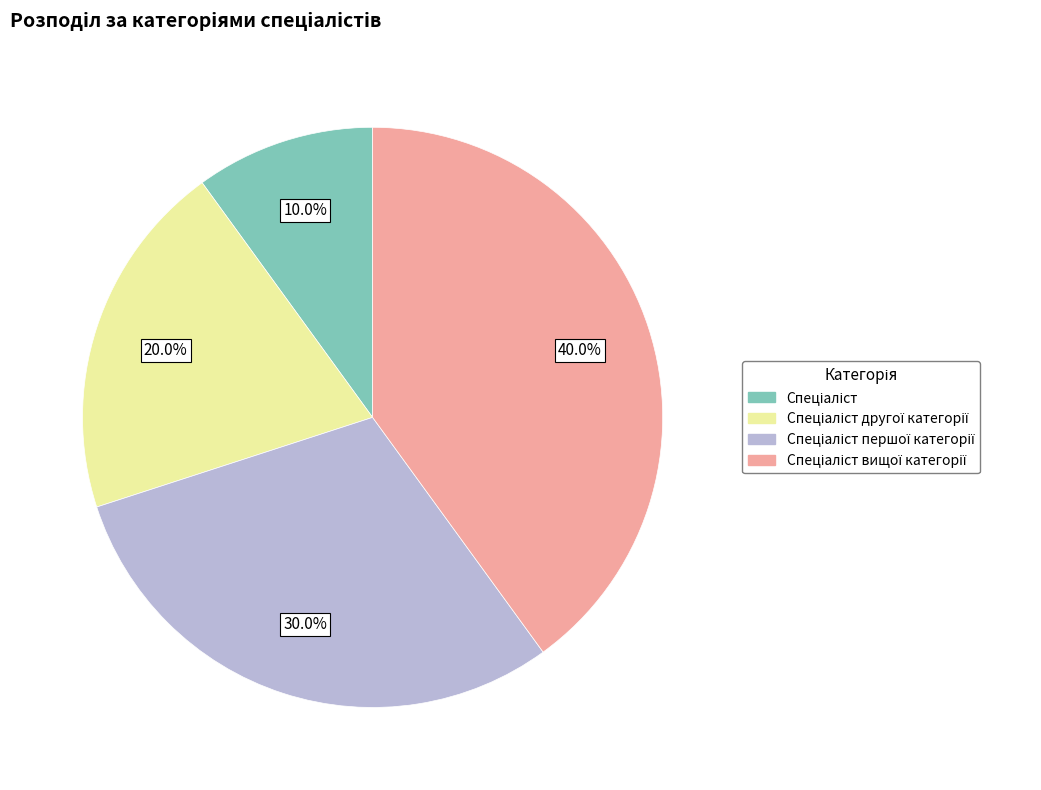

To the nearest percent, what is the difference between the largest and smallest slice percentages?

30%